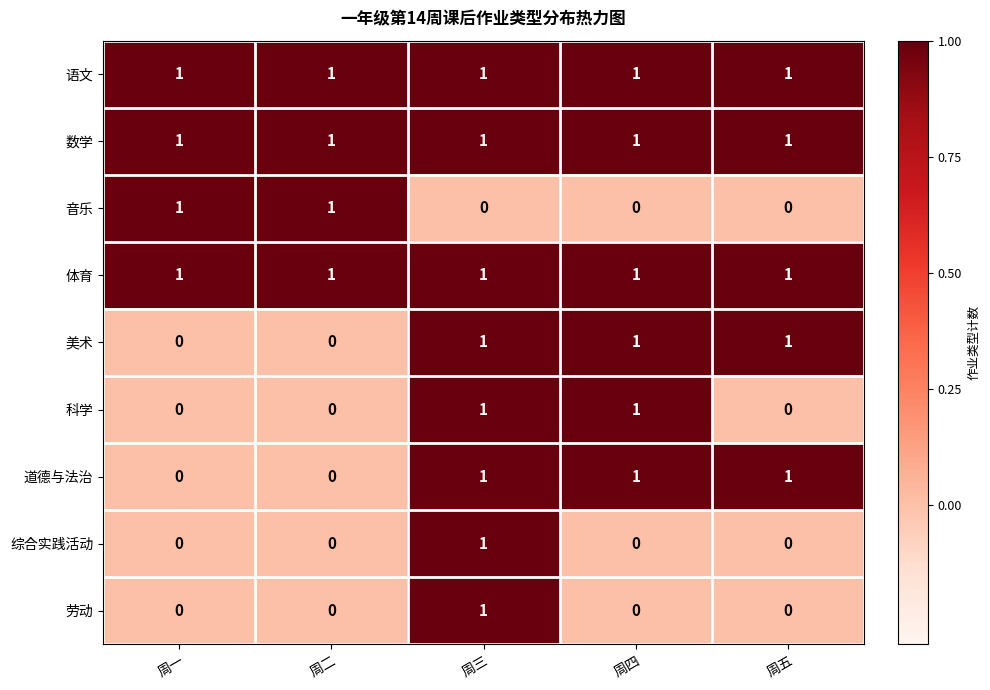

What is the sum of all 美术 values?

3